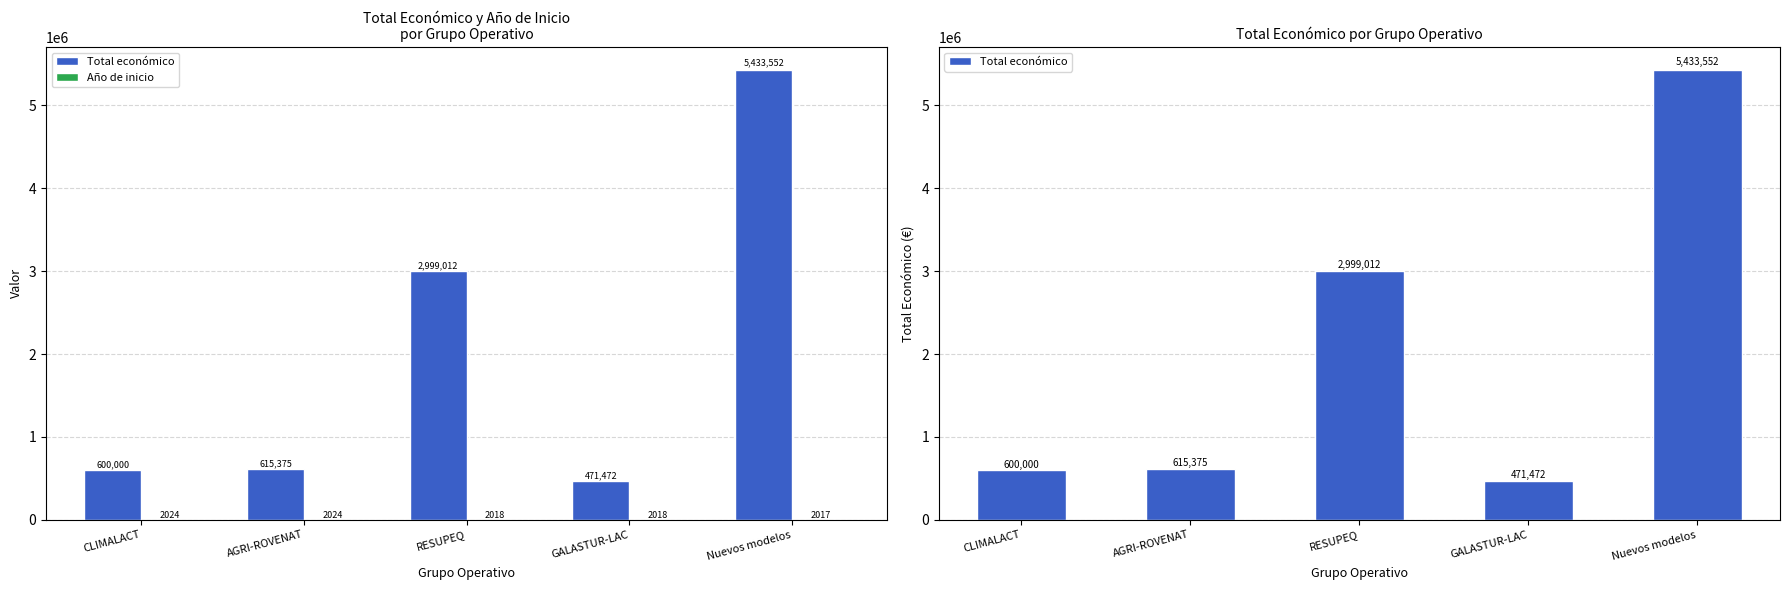

Reading right to left, list all the values displayed in this chart.

Total económico: 5433552	471472	2999012	615375	600000
Año de inicio: 2017	2018	2018	2024	2024